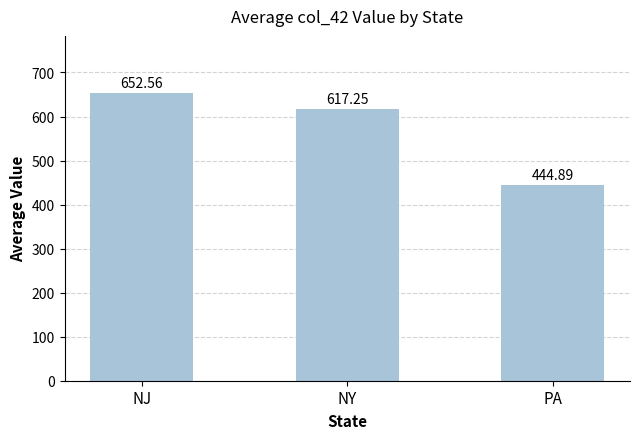

Which category has the highest value across all series?

NJ